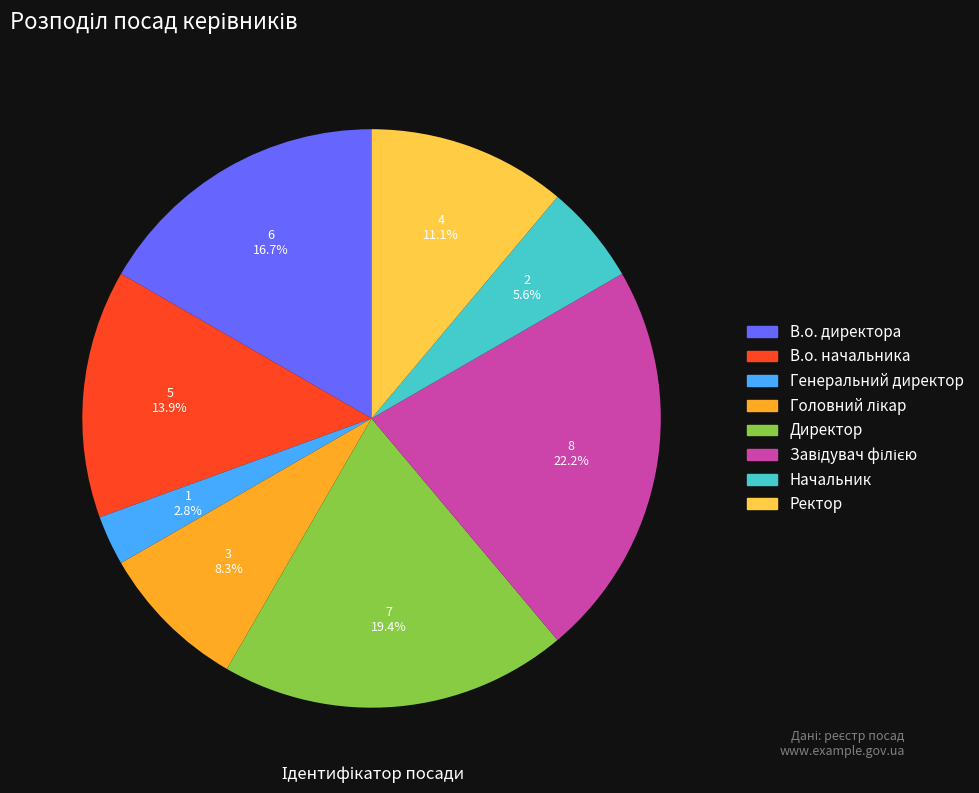

How many segments does this pie chart have?

8